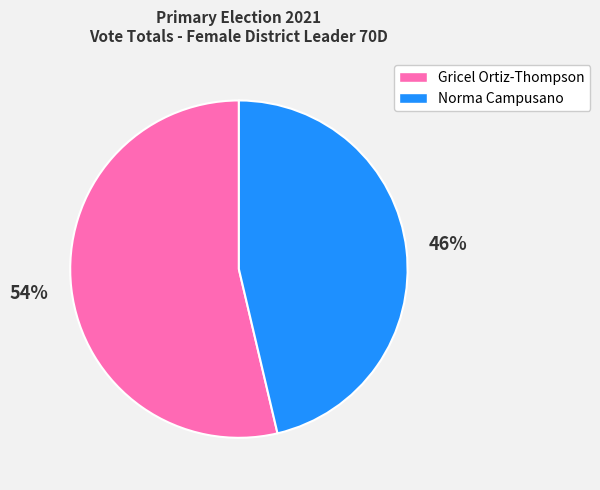

To the nearest percent, what percentage of the pie is Gricel Ortiz-Thompson?

54%